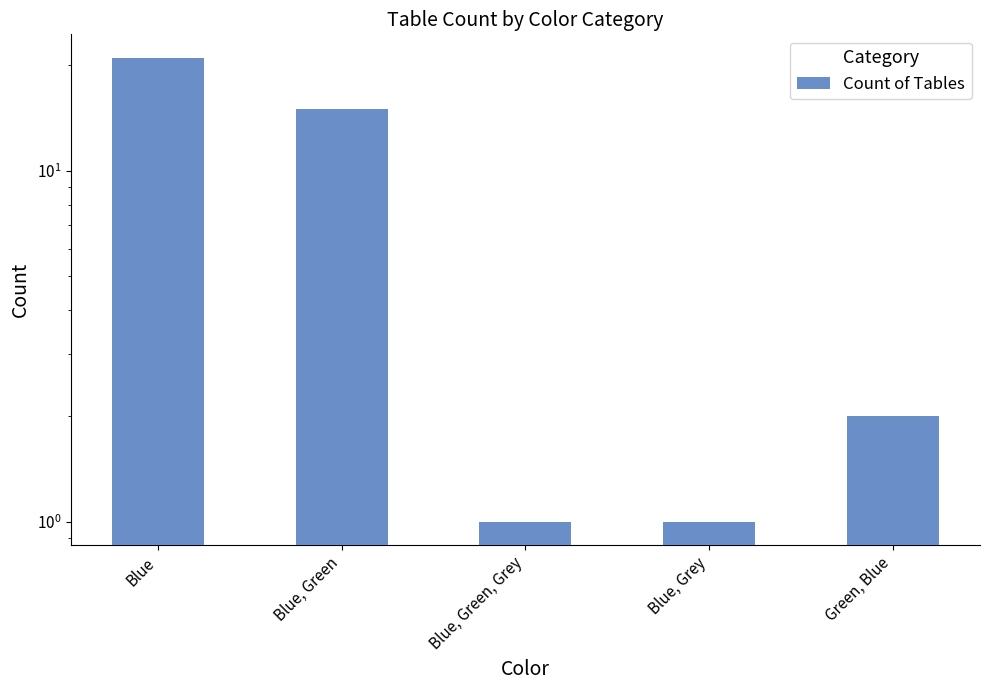

True or false: the data shows 0 at Blue, Green, Grey.

False